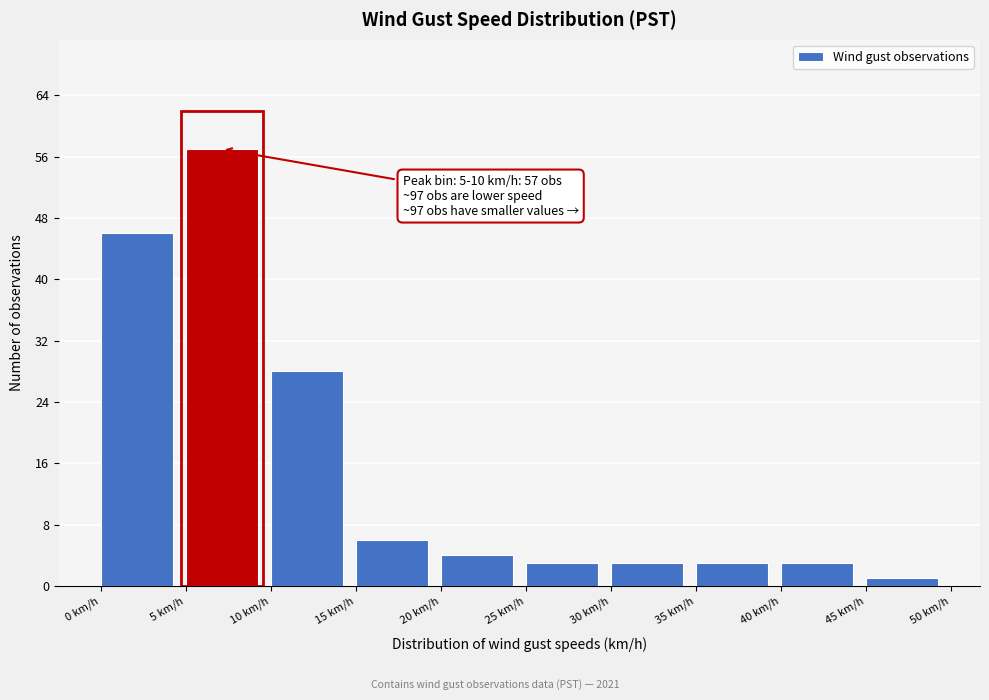

Over which range of the x-axis is the bar tallest?

5 to 10